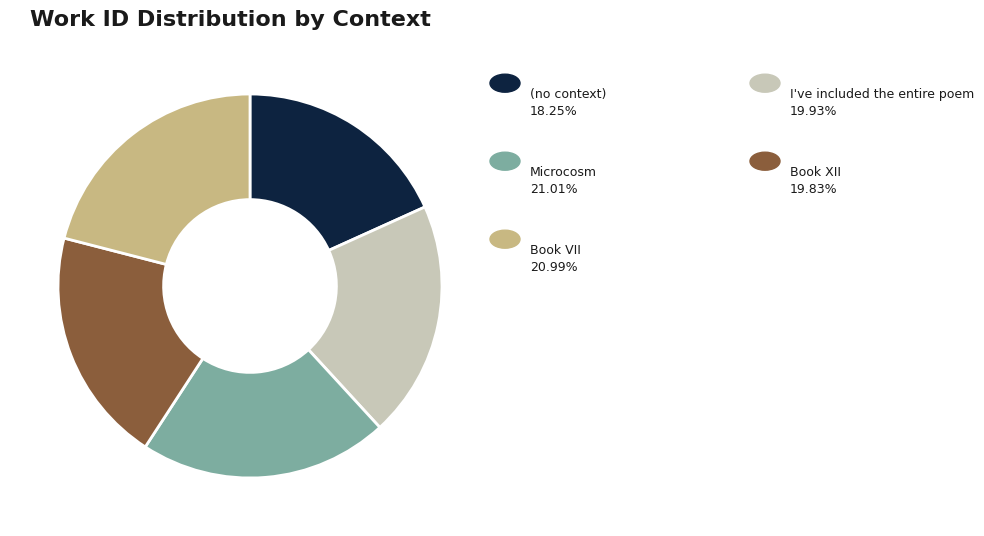

Is there any slice that represents more than half of the pie?

No